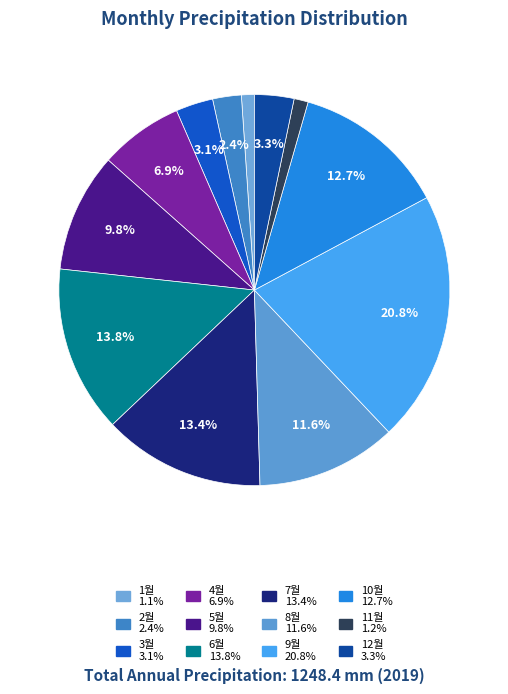

How many slices are in this pie chart?

12